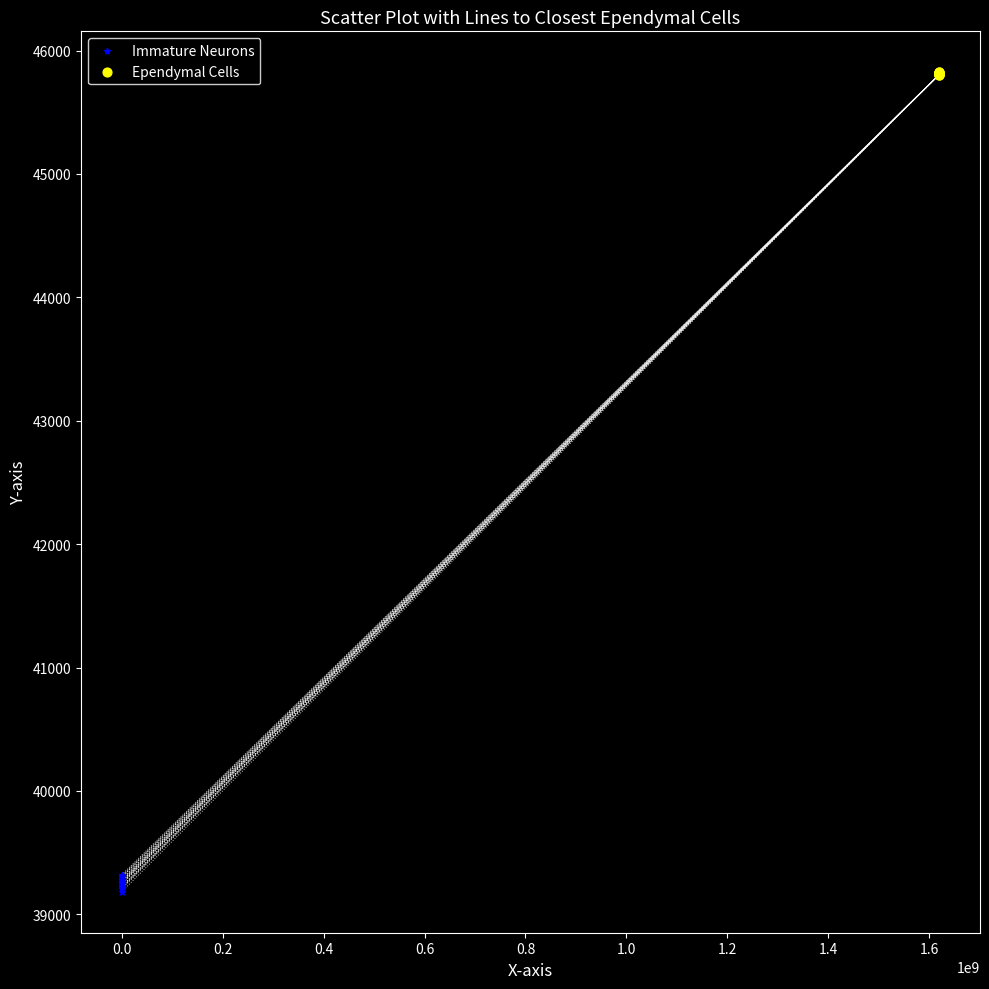

Which series contains the lowest Y value?

Immature Neurons